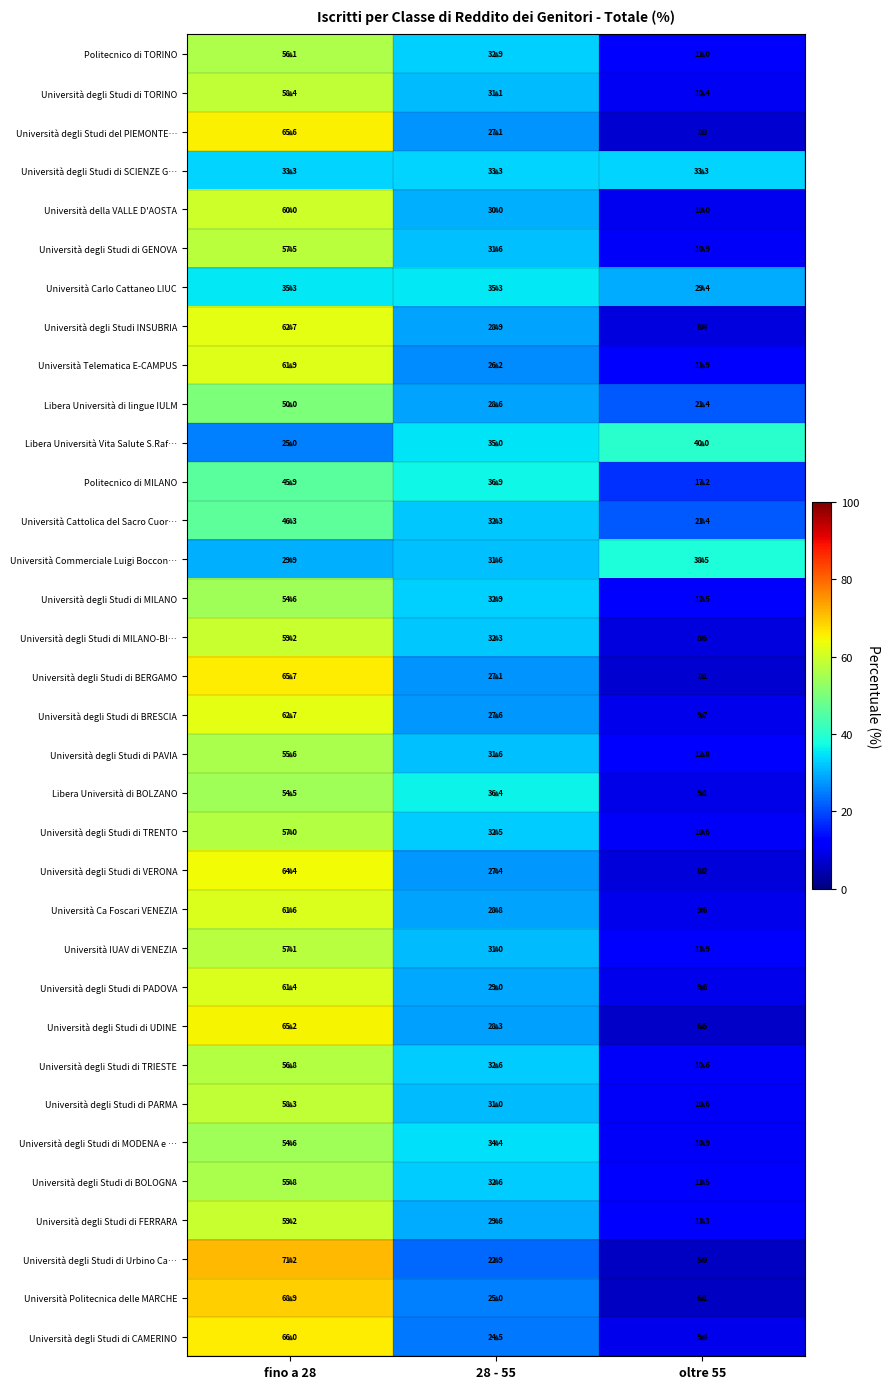

Which label corresponds to the smallest value in the chart?

oltre 55